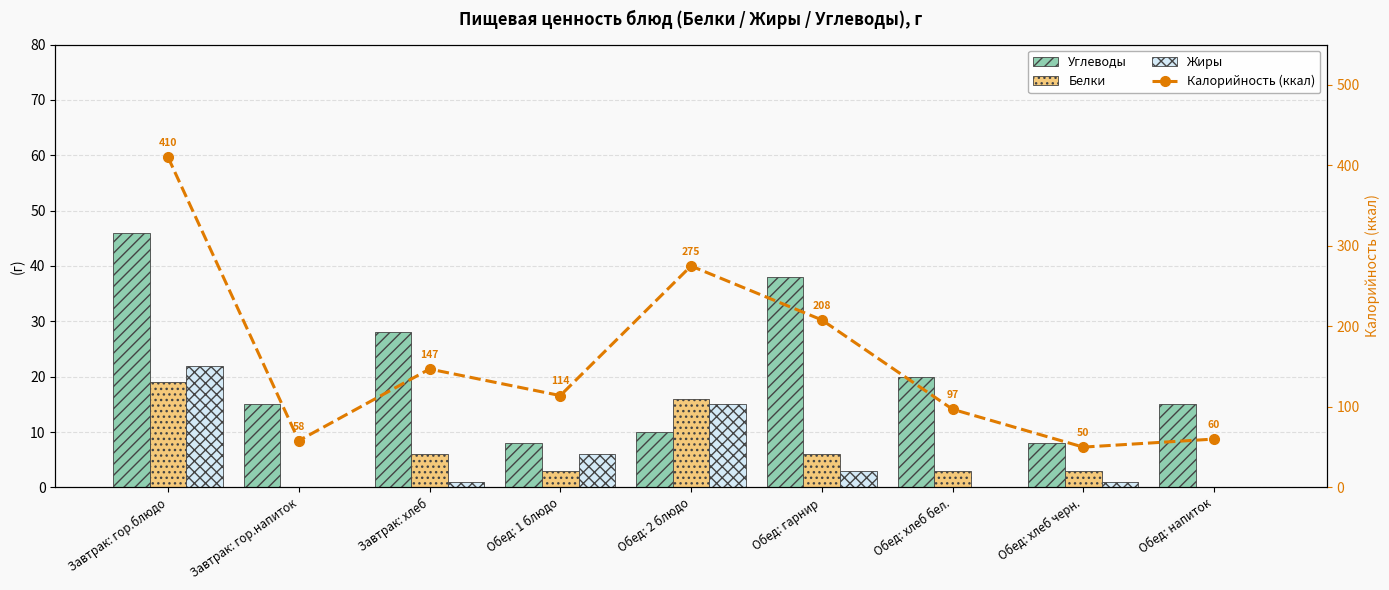

What value does the Жиры series have at Завтрак: хлеб?

1